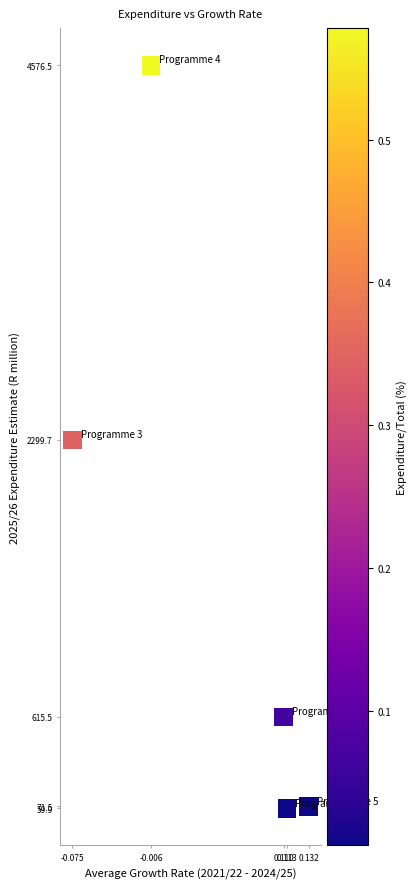

What is the range of Y values (max minus min)?

4516.6